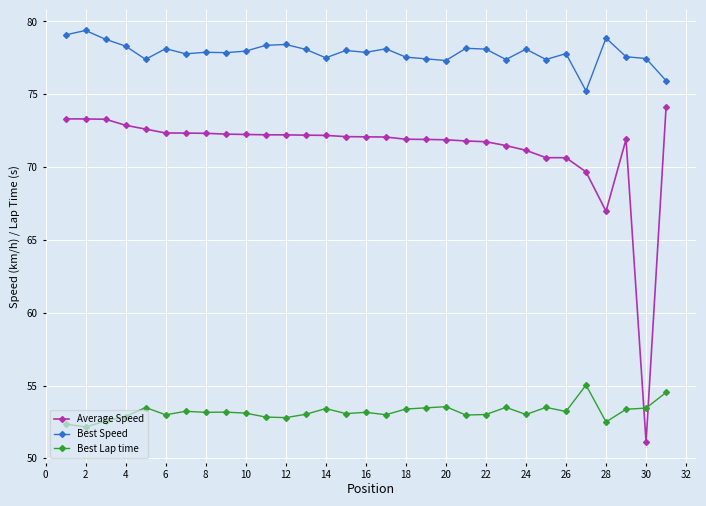

At how many categories does at least one series exceed 77?

29